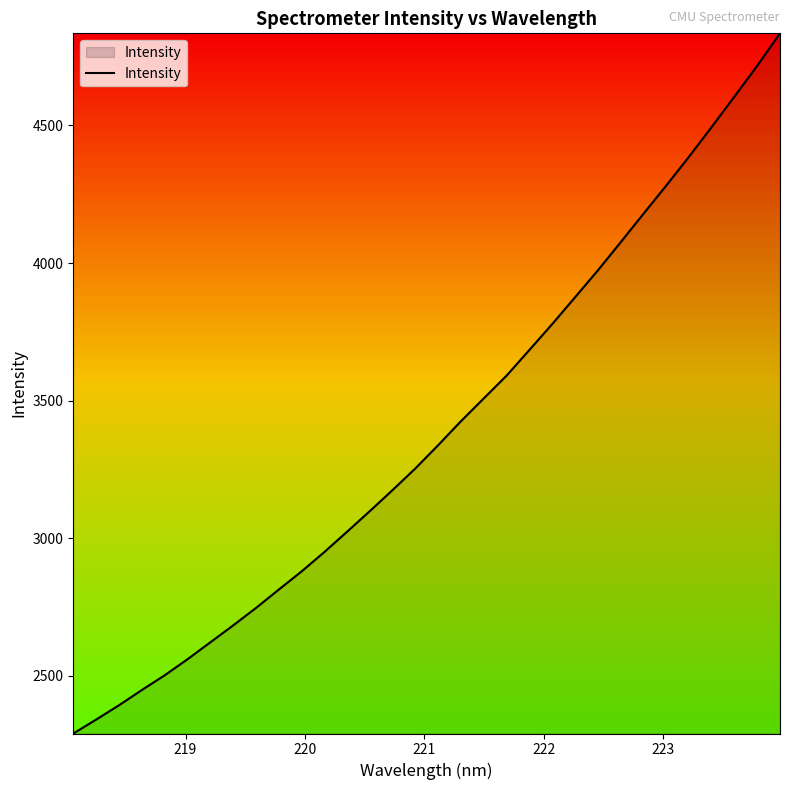

What is the maximum value shown in the chart?

4834.6